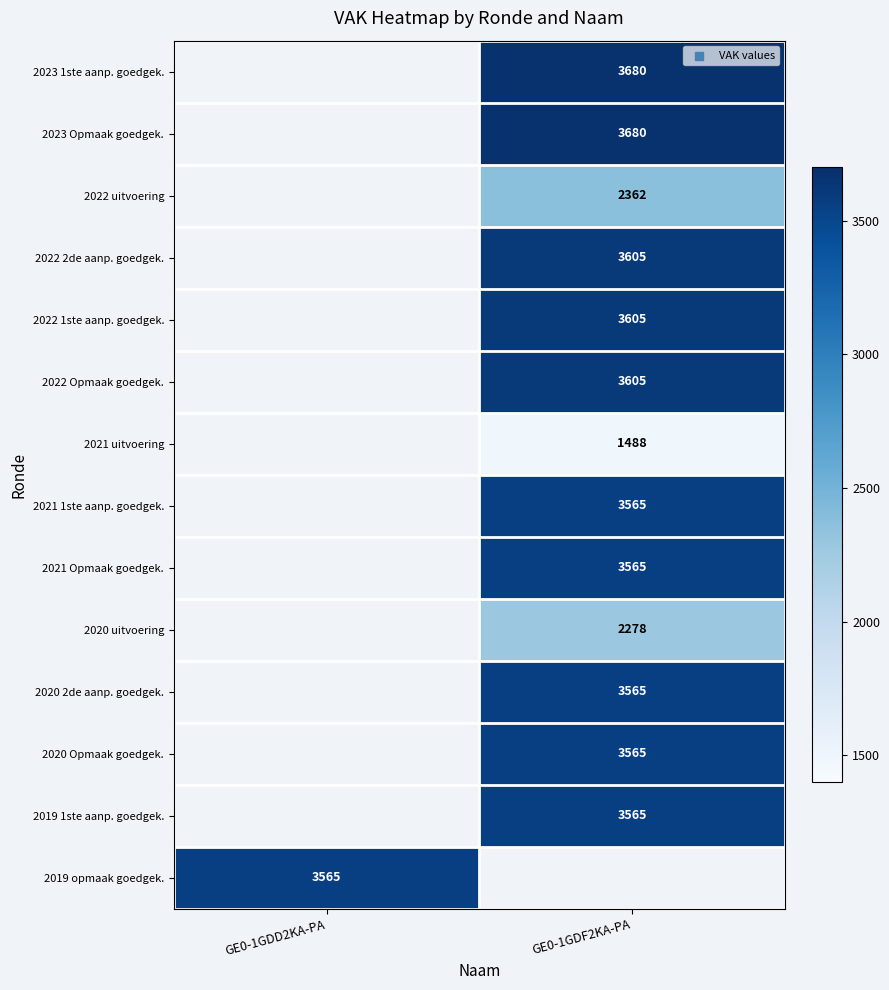

True or false: 2023 Opmaak goedgek. has a value of 3680 at GE0-1GDF2KA-PA.

True